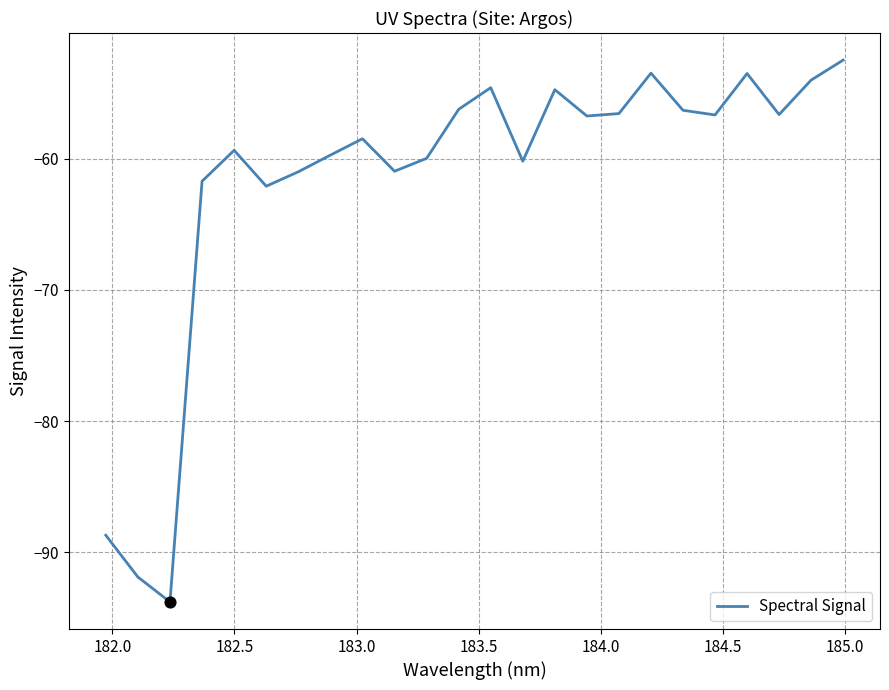

What is the greatest value displayed?

-52.5